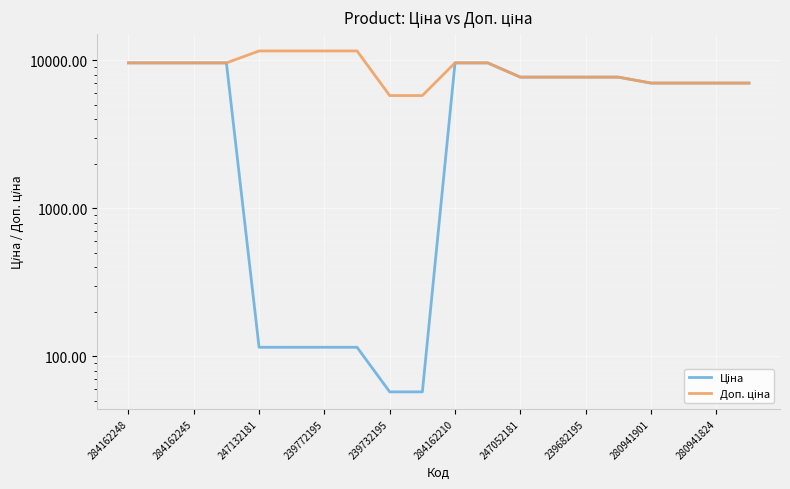

How many categories are shown in the chart?

20